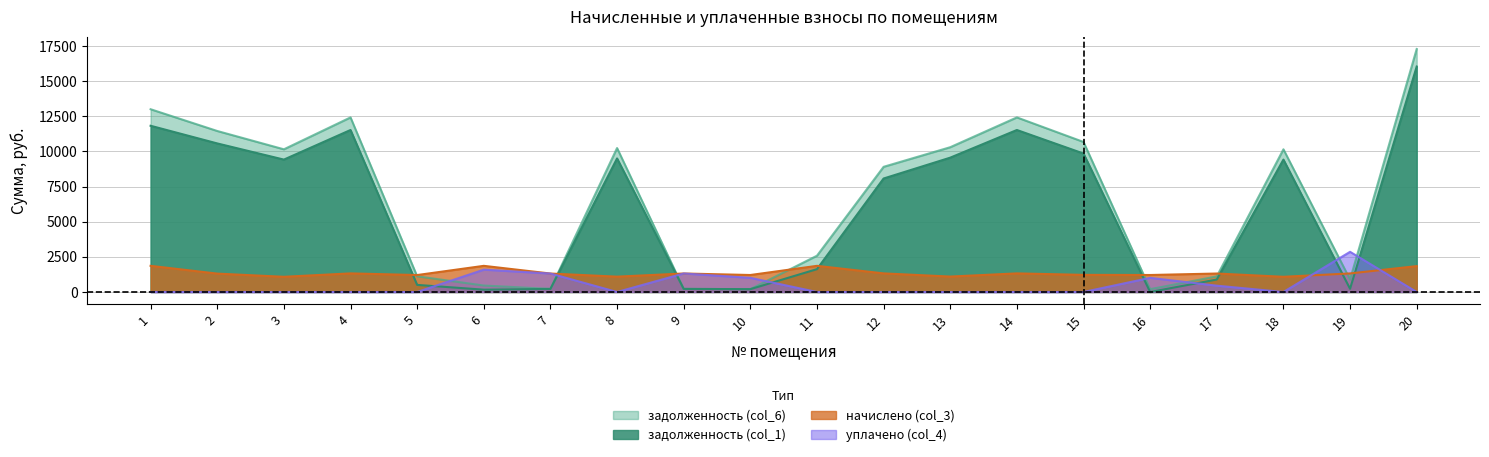

Where is the first local minimum for уплачено (col_4)?

8